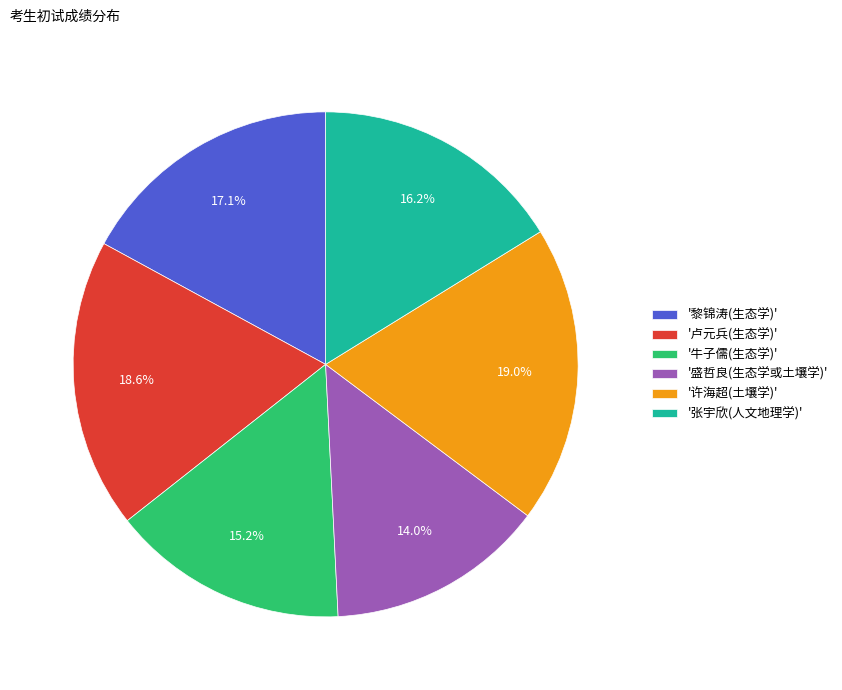

What percentage is NOT represented by '张宇欣(人文地理学)'?

83.8%